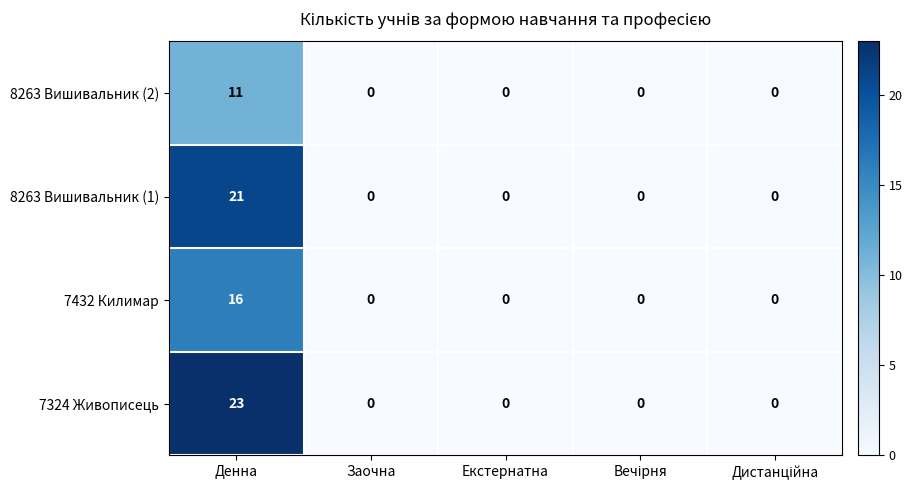

The 8263 Вишивальник (1) series shows 0 at Заочна. True or false?

True